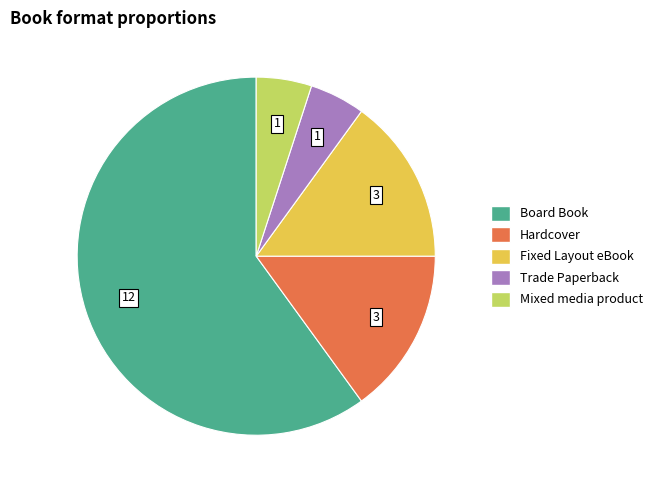

Between Hardcover and Trade Paperback, which is larger?

Hardcover